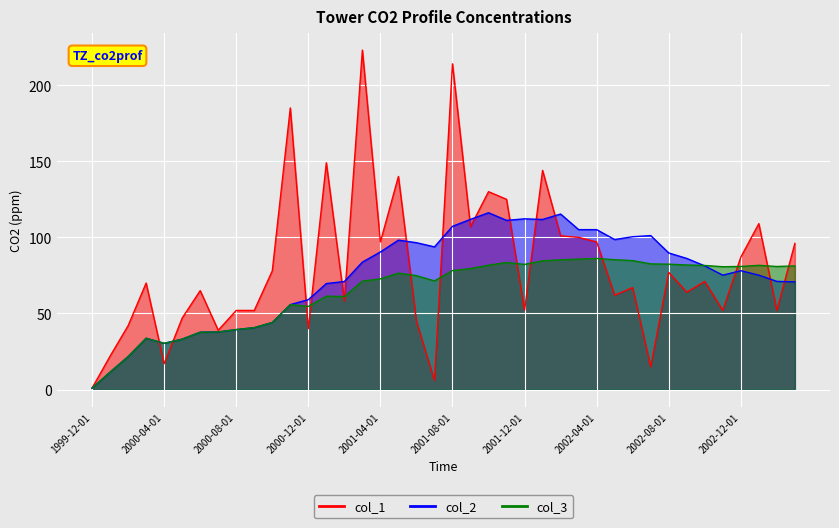

True or false: col_3 has a value of 86.1 at 2002-04-01.

True